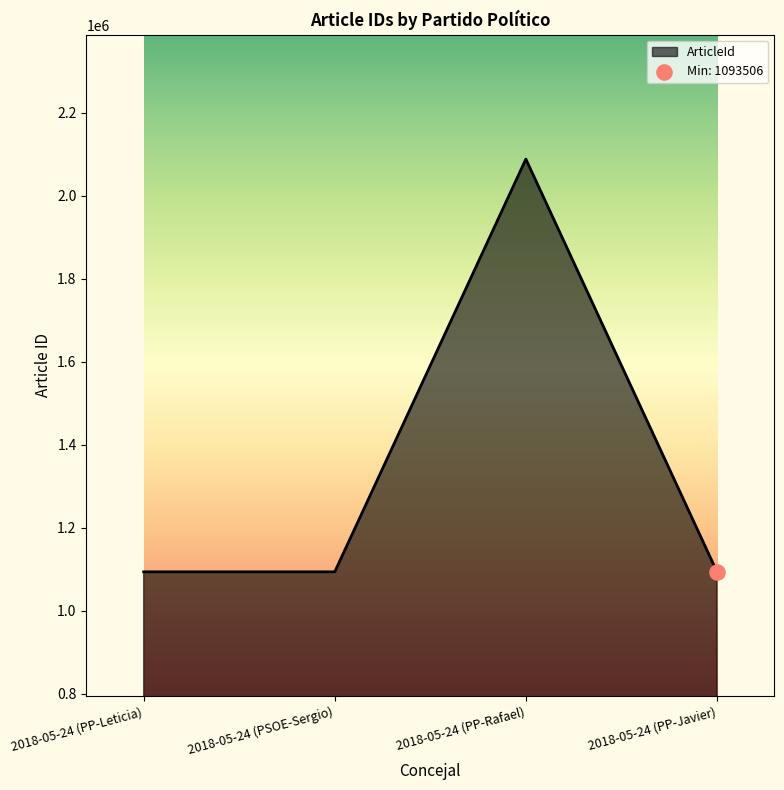

What is the ratio of the value at 2018-05-24 (PP-Rafael) to the value at 2018-05-24 (PSOE-Sergio)?

1.9